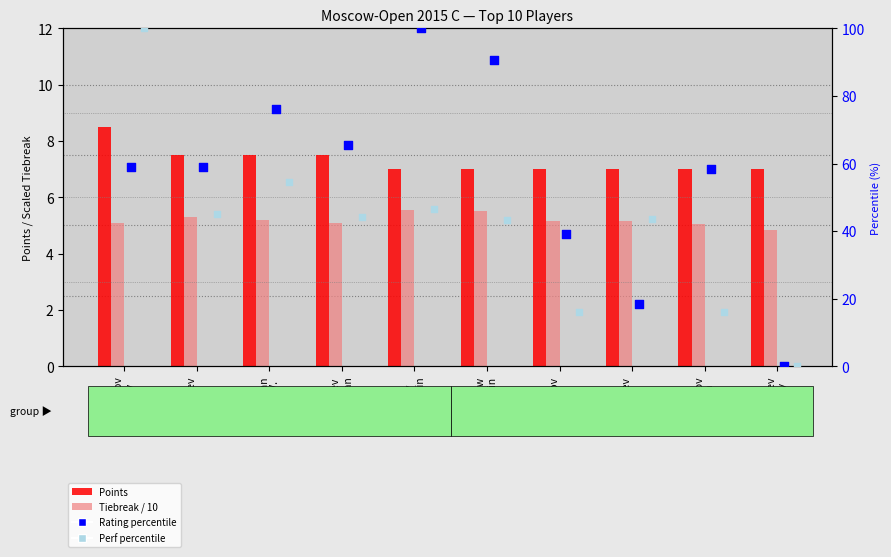

At how many categories does at least one series exceed 0?

10